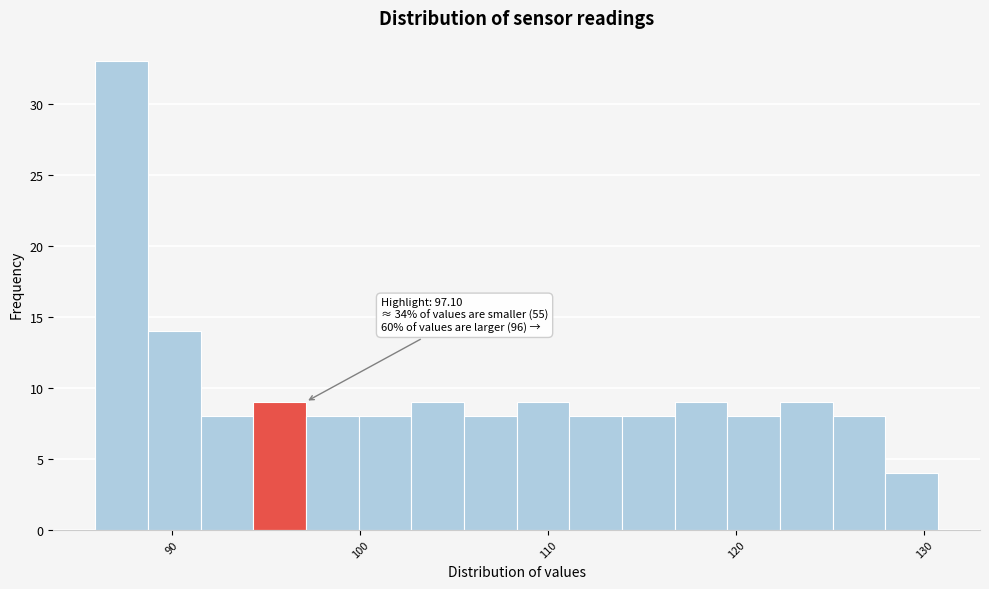

Read against the x-axis, roughly where is the centre of the tallest bar?

87